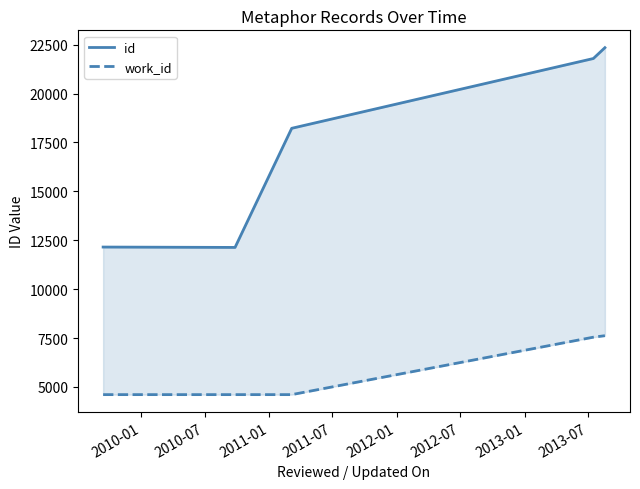

What is the label of the 4th point from the left?

2011-07